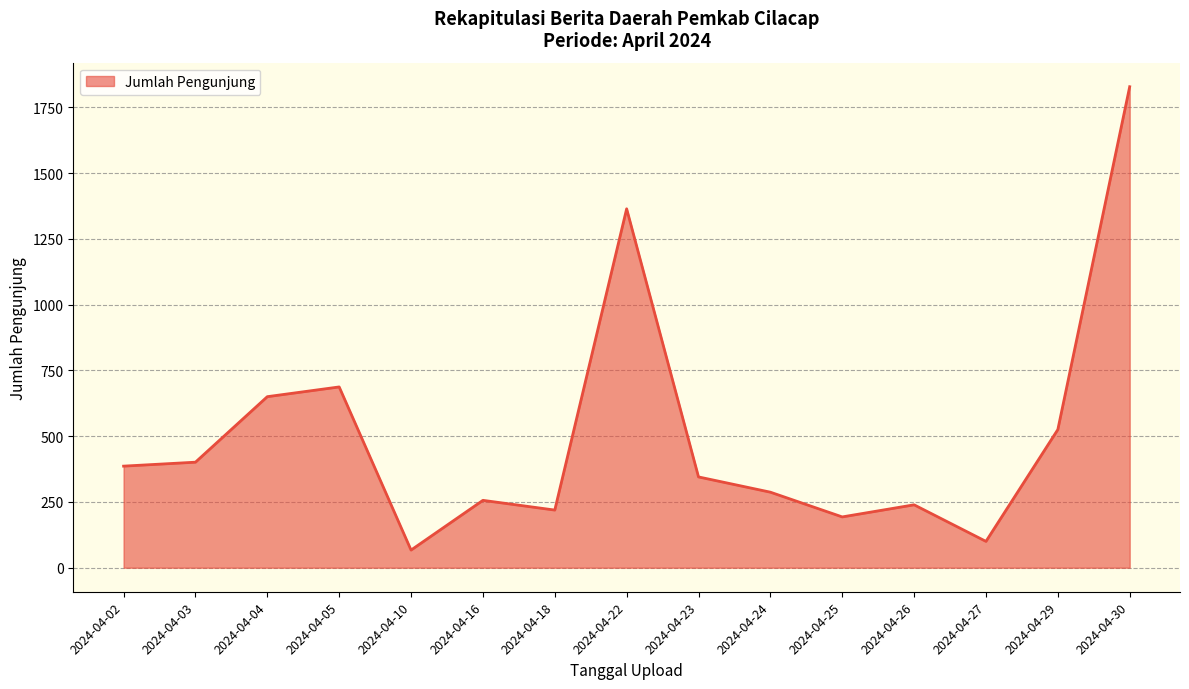

Where is the data nearest to the value 947?

2024-04-05